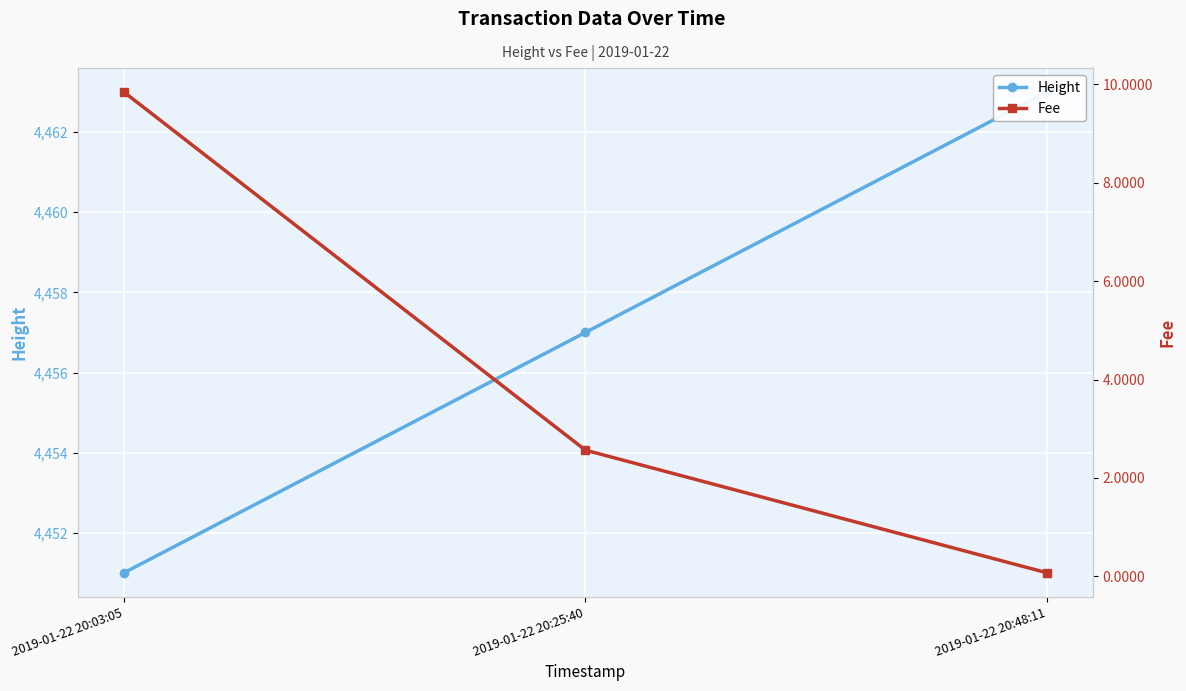

Reading left to right, transcribe all the data shown in this chart.

Height: 4451.0	4457.0	4463.0
Fee: 9.8	2.6	0.1